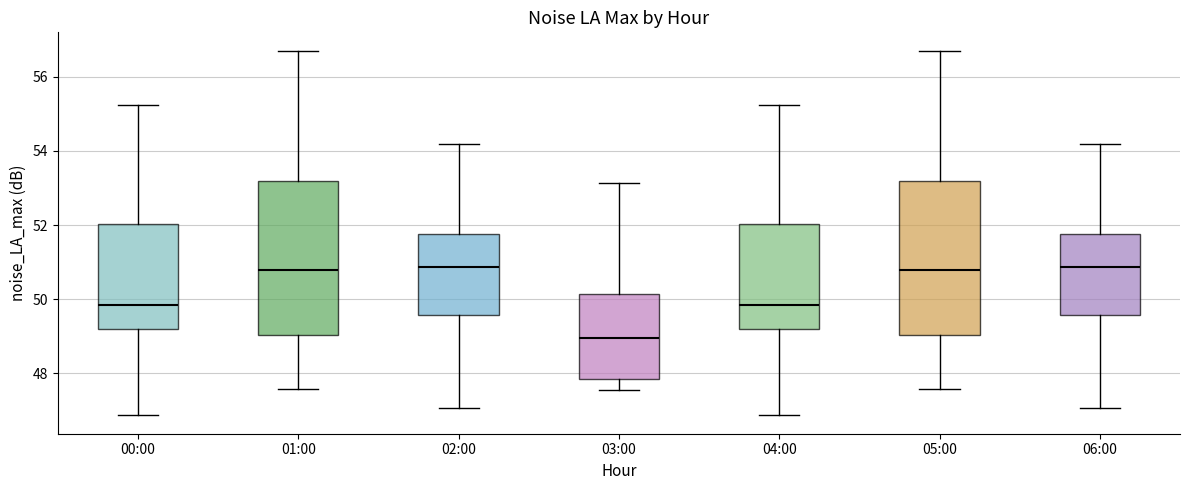

Reading left to right, read every box against the y-axis: the position of its median line, the range the box covers, and the ends of its whiskers. The values are not printed on the chart, so give them approximately, as read against the axis.

00:00: median 49.8, box 49.2 to 52.0, whiskers 46.8 to 55.2
01:00: median 50.8, box 49.0 to 53.2, whiskers 47.6 to 56.8
02:00: median 50.8, box 49.6 to 51.8, whiskers 47.0 to 54.2
03:00: median 49.0, box 47.8 to 50.2, whiskers 47.6 to 53.2
04:00: median 49.8, box 49.2 to 52.0, whiskers 46.8 to 55.2
05:00: median 50.8, box 49.0 to 53.2, whiskers 47.6 to 56.8
06:00: median 50.8, box 49.6 to 51.8, whiskers 47.0 to 54.2